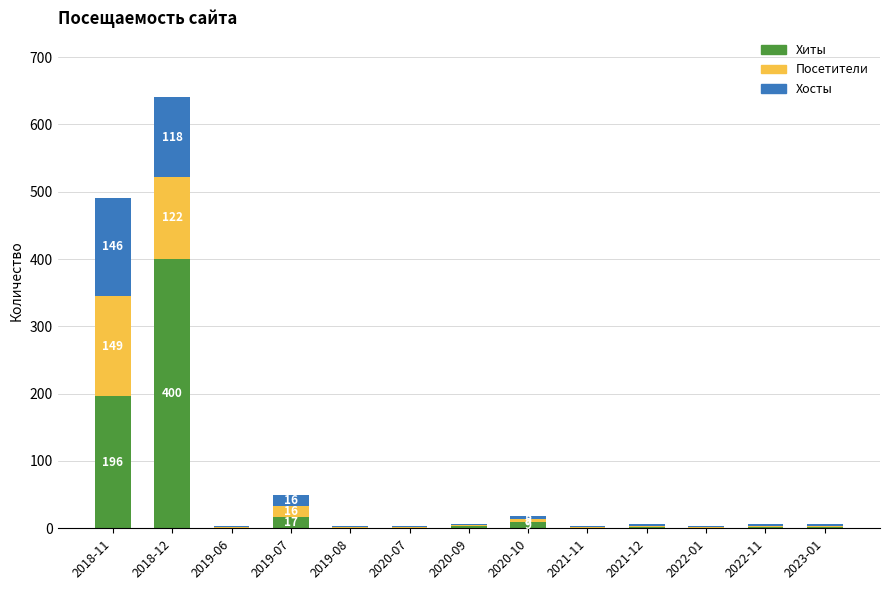

At which label does Хиты first exceed 2?

2018-11